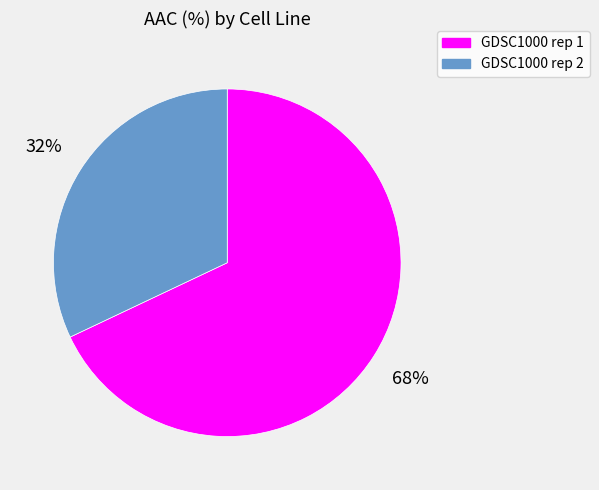

Do GDSC1000 rep 1 and GDSC1000 rep 2 together represent more than half of the pie?

Yes